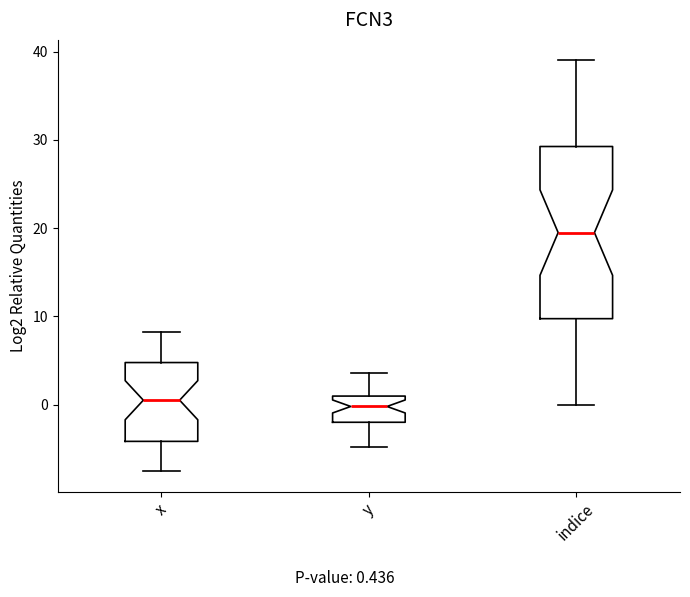

Reading left to right, read every box against the y-axis: the position of its median line, the range the box covers, and the ends of its whiskers. The values are not printed on the chart, so give them approximately, as read against the axis.

x: median 1, box -4 to 5, whiskers -8 to 8
y: median 0, box -2 to 1, whiskers -5 to 4
indice: median 20, box 10 to 29, whiskers 0 to 39